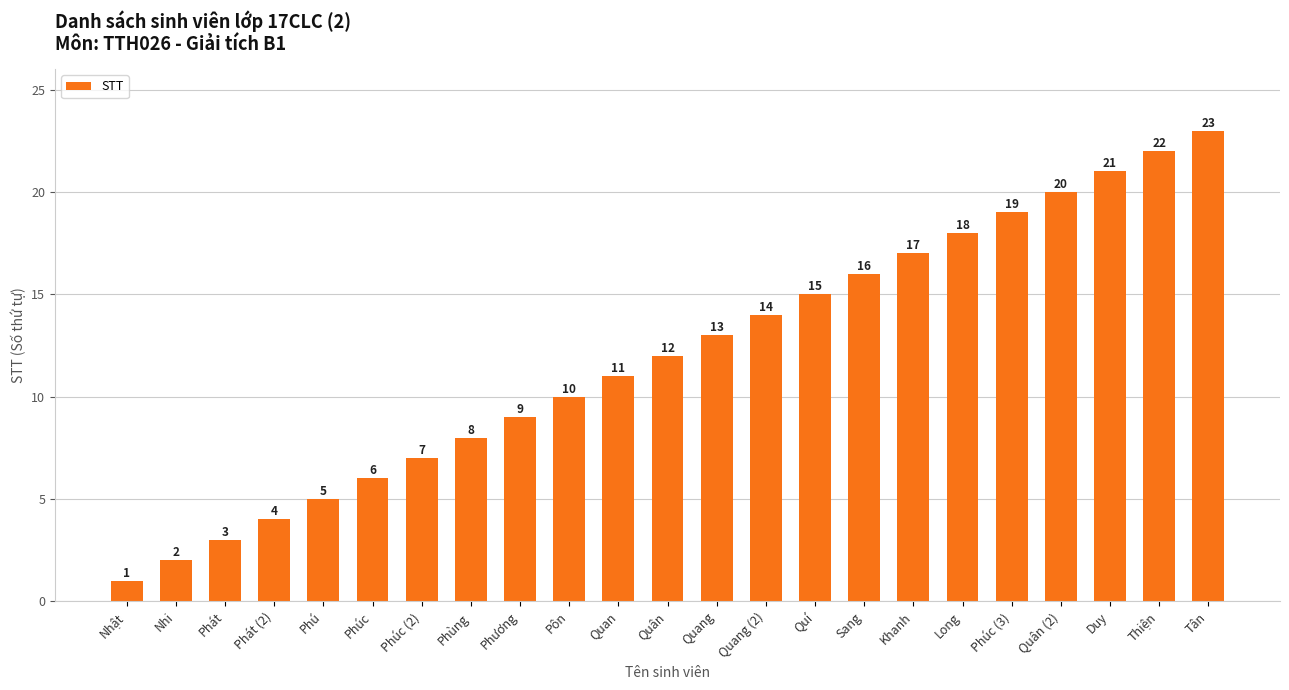

The chart shows a value of 1 at Nhật. True or false?

True